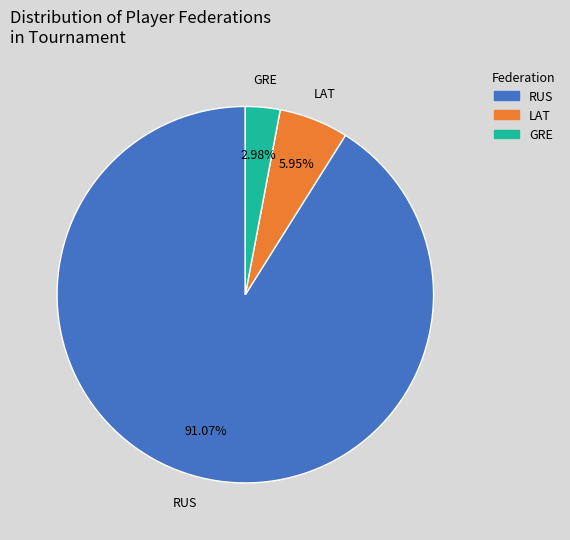

How many segments does this pie chart have?

3